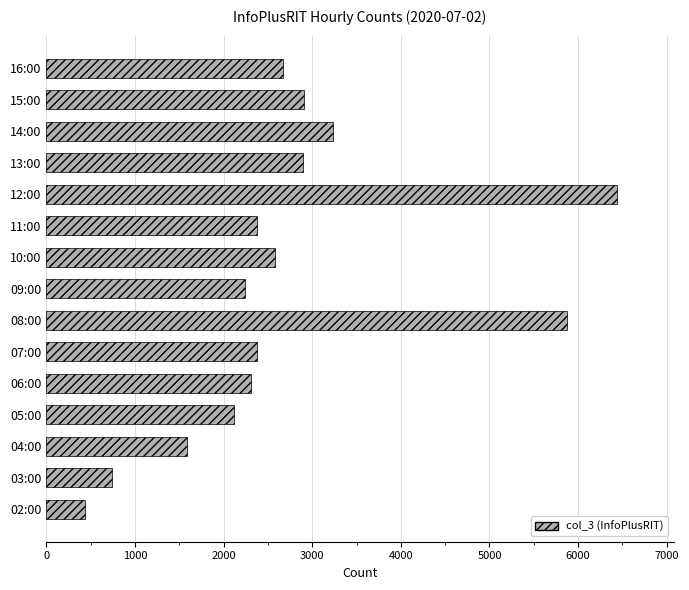

What is the minimum value shown in the chart?

436